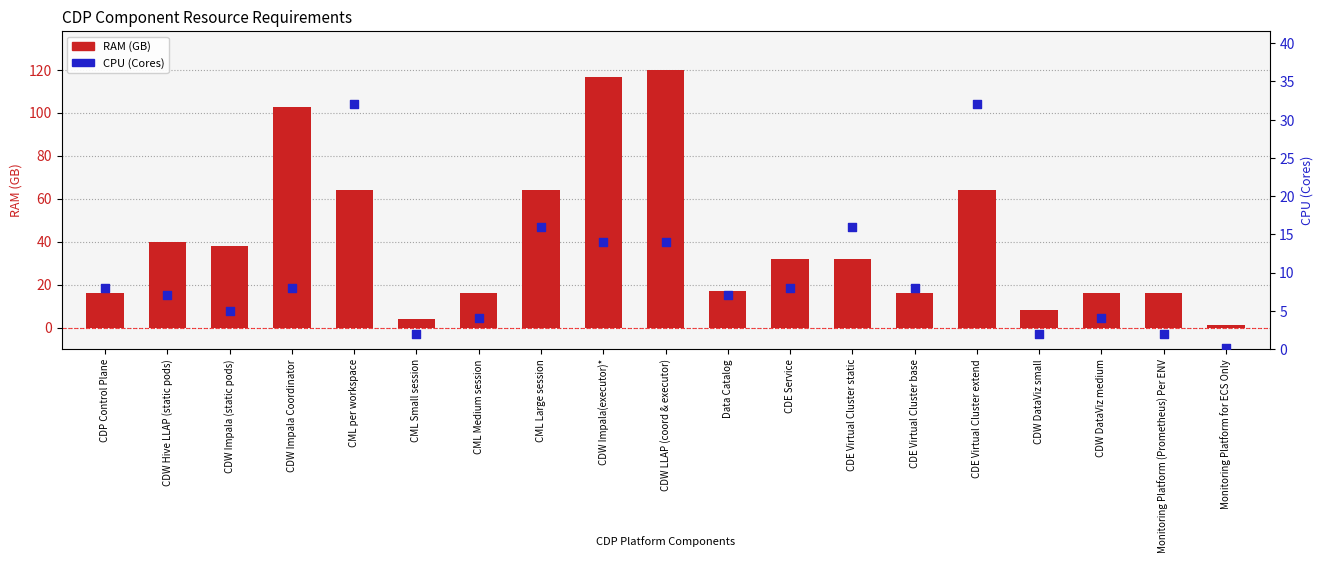

At which category is the sum across all series the highest?

CDW LLAP (coord & executor)